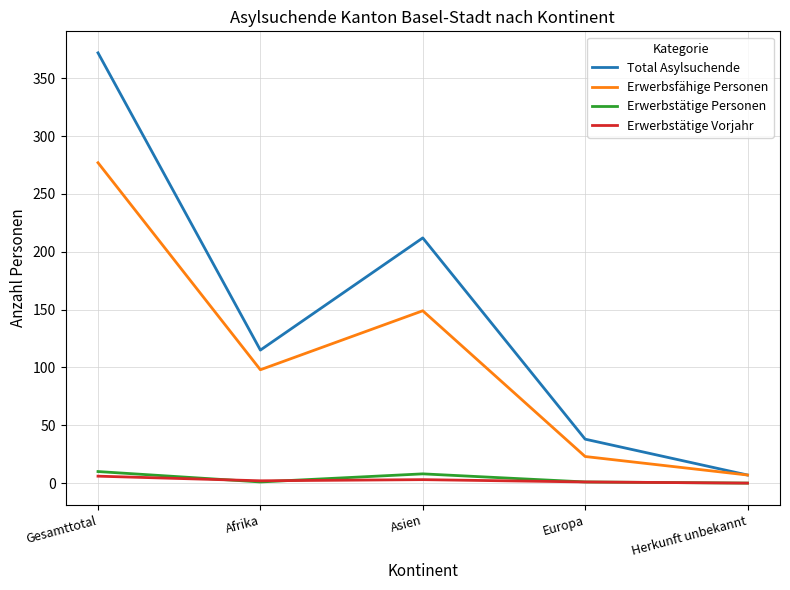

At which label does Total Asylsuchende reach its peak?

Gesamttotal